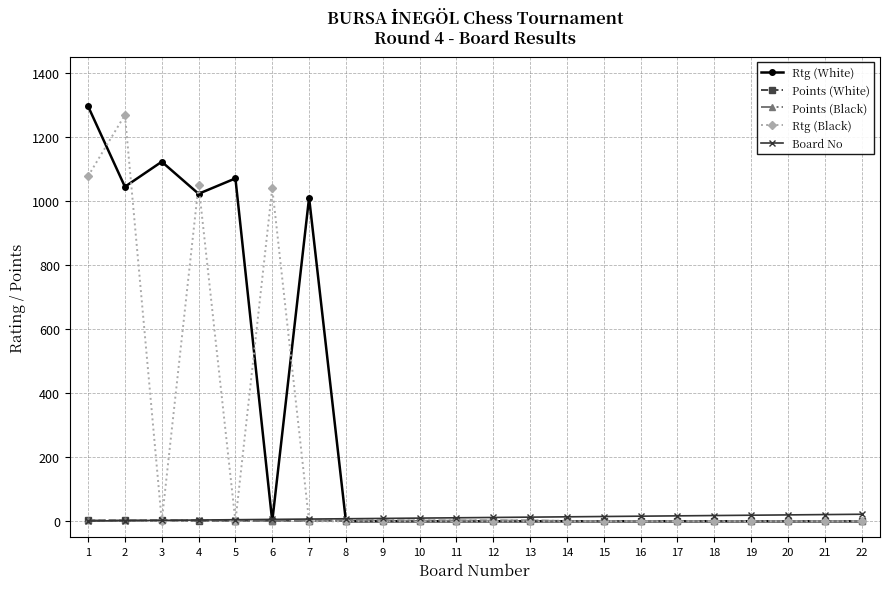

At which category does Rtg (Black) reach its first local peak?

2